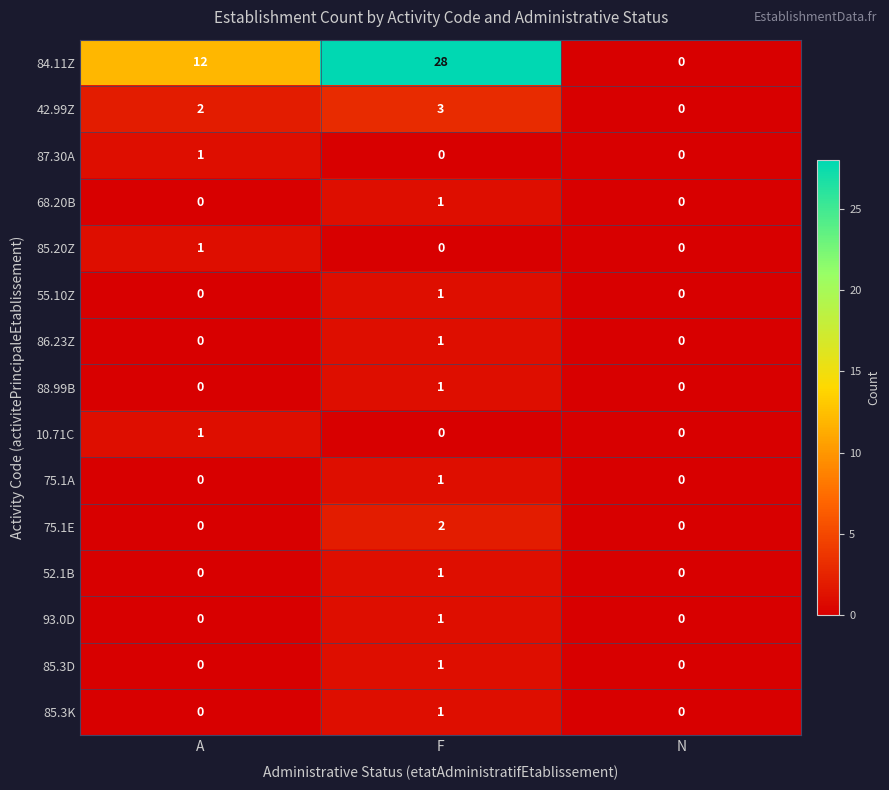

Between A and N, which series saw the biggest shift?

84.11Z